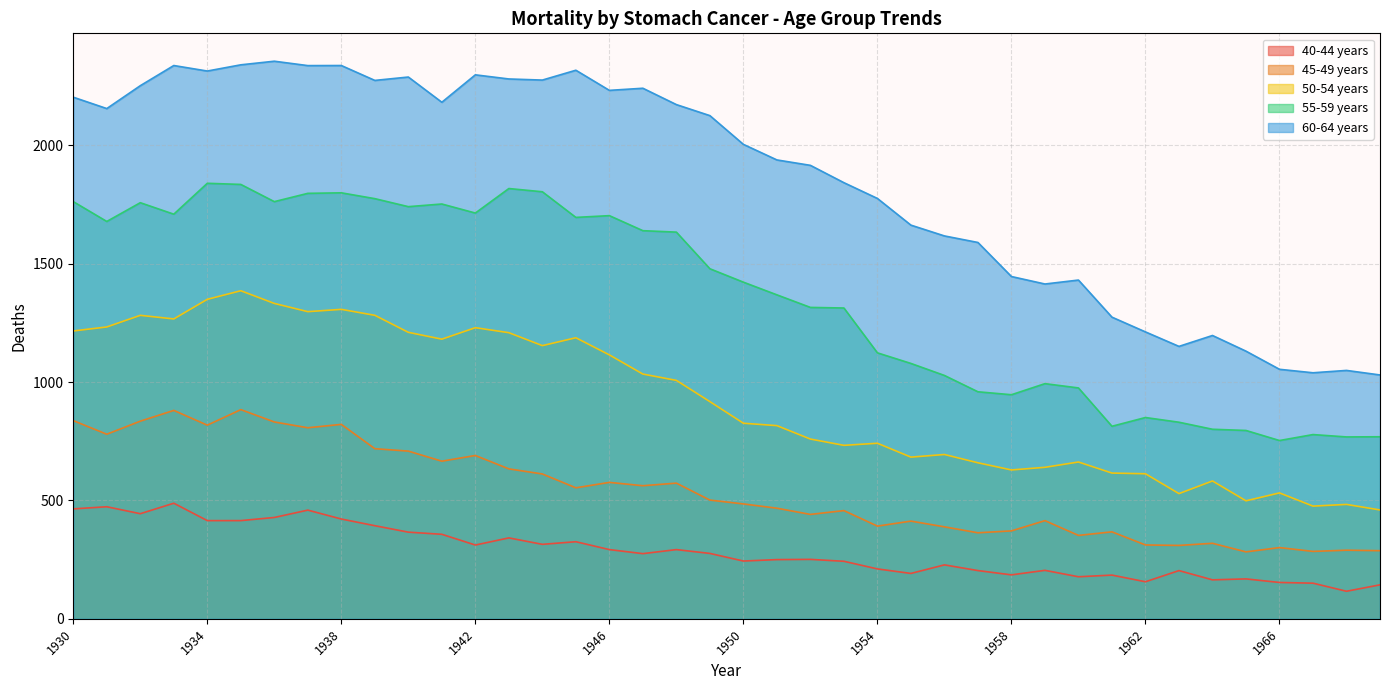

True or false: 45-49 years and 40-44 years cross at least once.

False